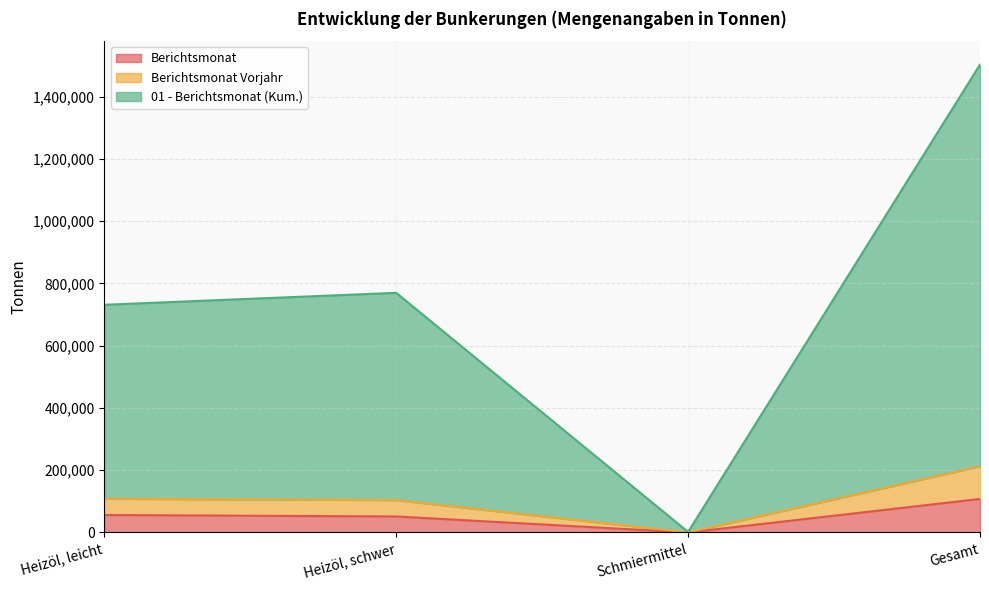

What is the total value across all series at Heizöl, schwer?

769916